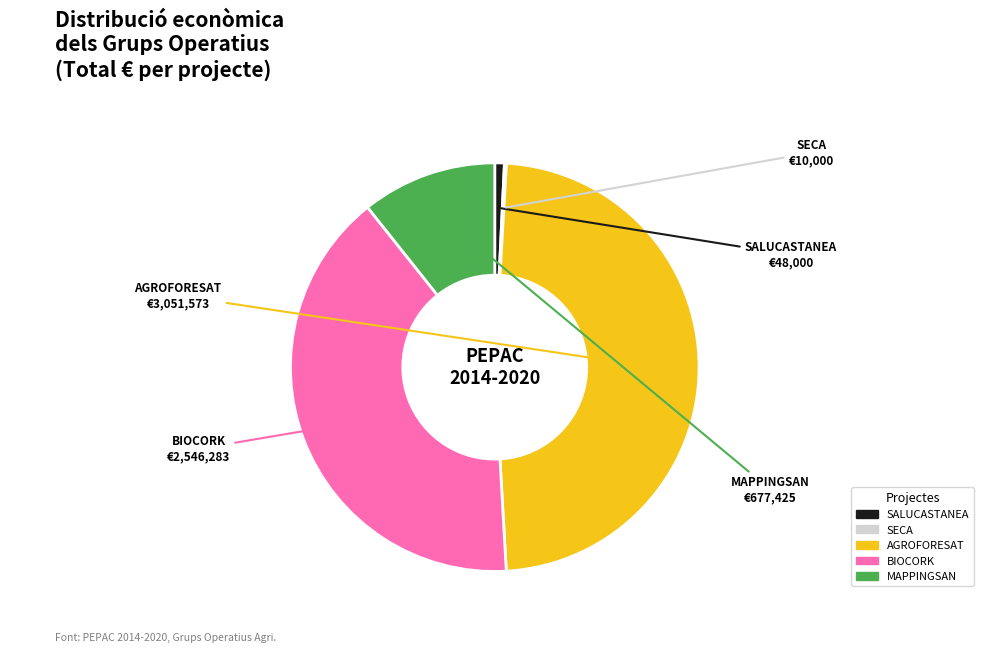

What is the ratio of the value at MAPPINGSAN to the value at SALUCASTANEA?

14.1